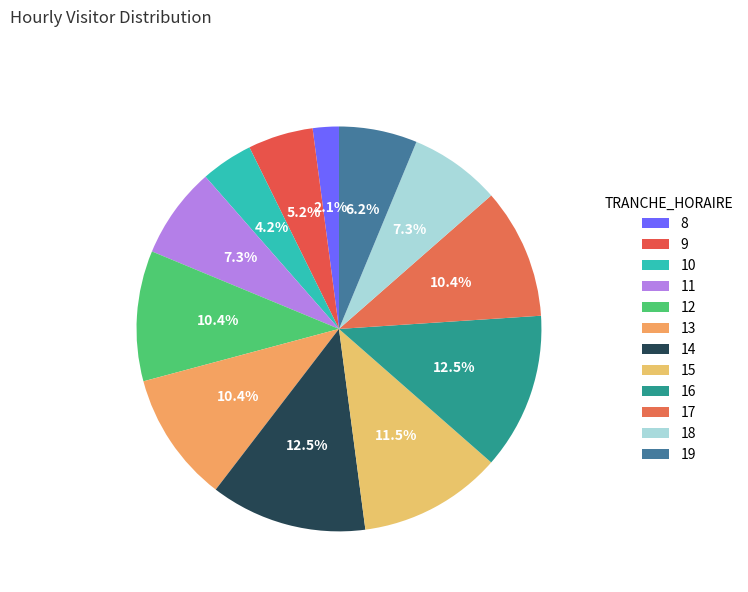

How many slices are in this pie chart?

12